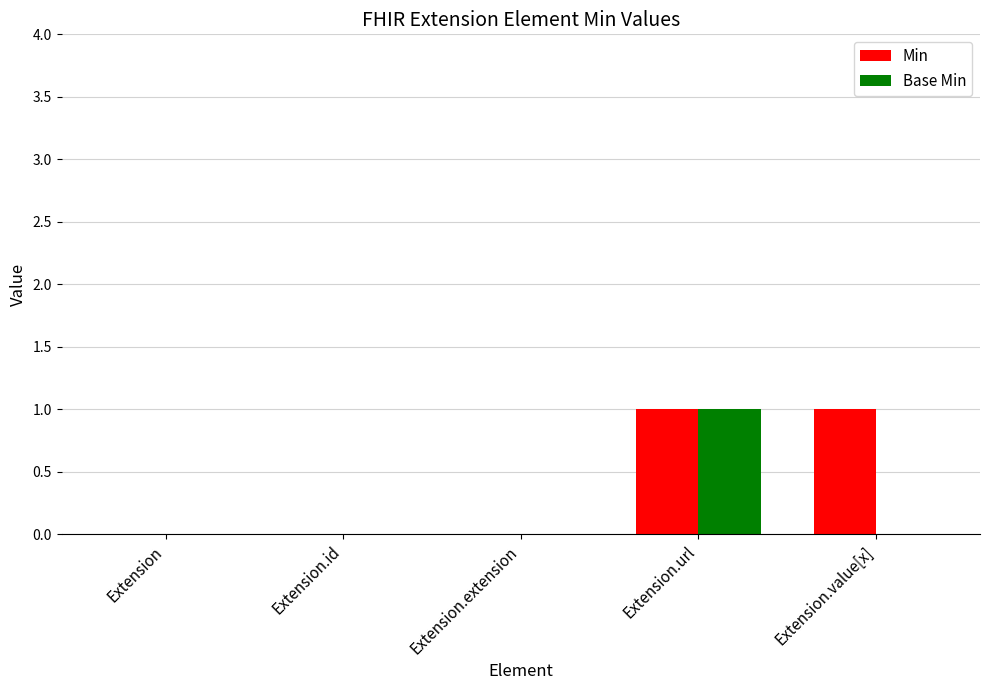

Between Extension and Extension.value[x], which series saw the biggest shift?

Min